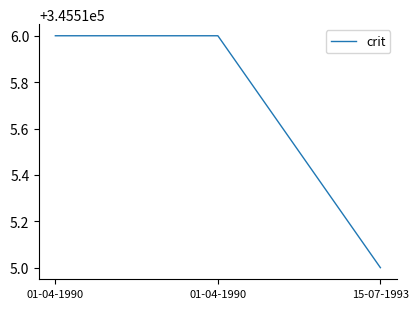

Which category has the highest value across all series?

01-04-1990